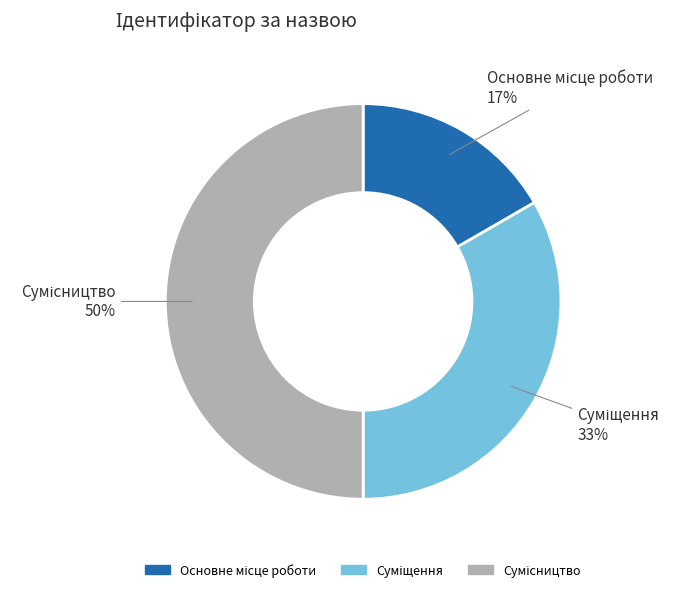

To the nearest percent, what is the difference between the largest and smallest slice percentages?

33%